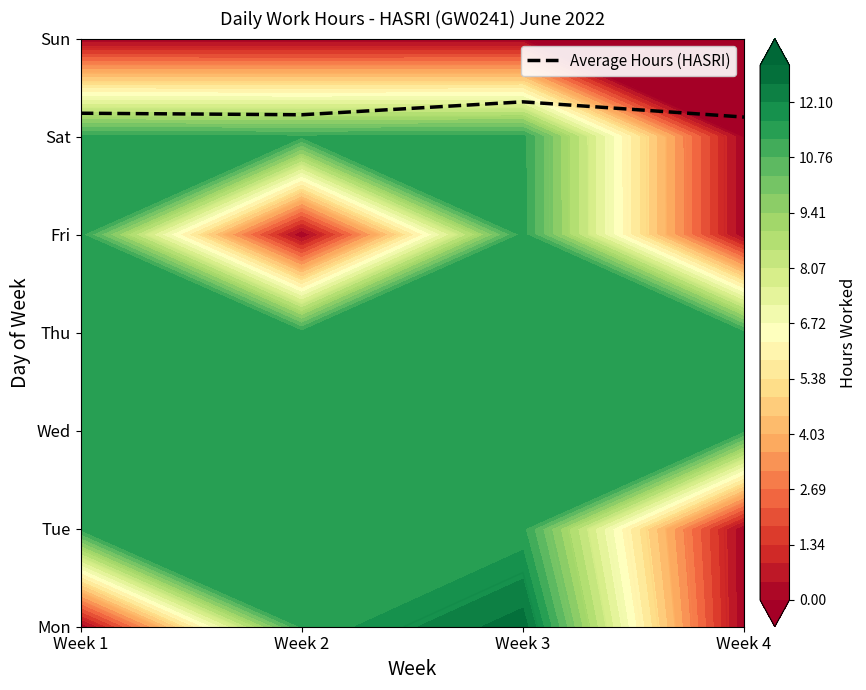

Reading left to right, what are all the values shown in this chart?

5.2	5.2	5.4	5.2